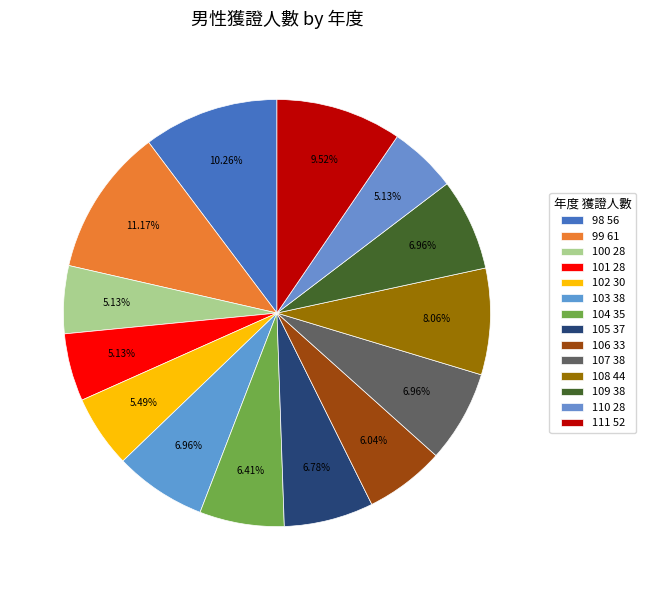

What is the change in value from 99 to 109?

-23